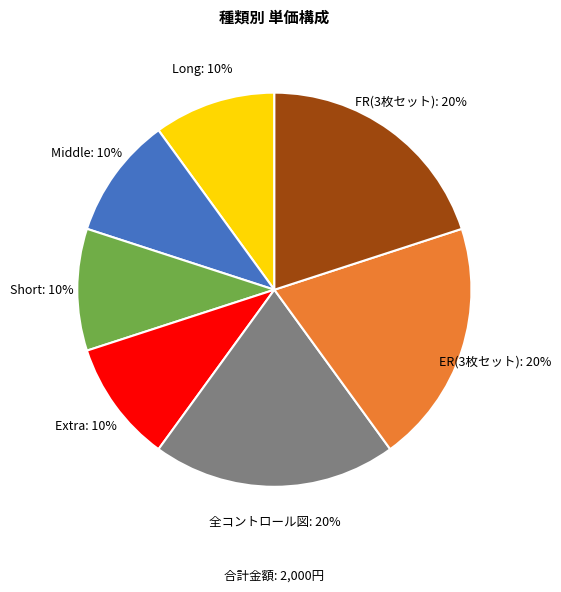

Is the sum of Middle and Short greater than half?

No